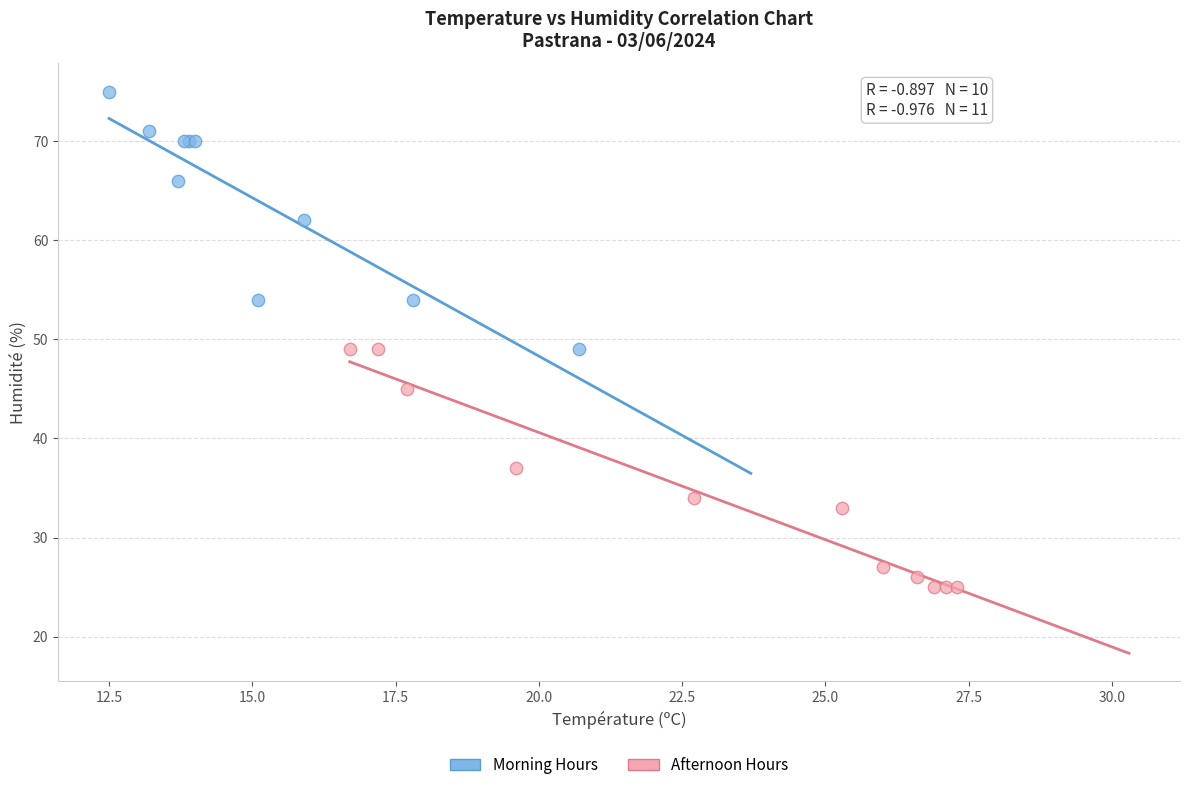

Which series reaches the maximum Y coordinate?

Morning Hours